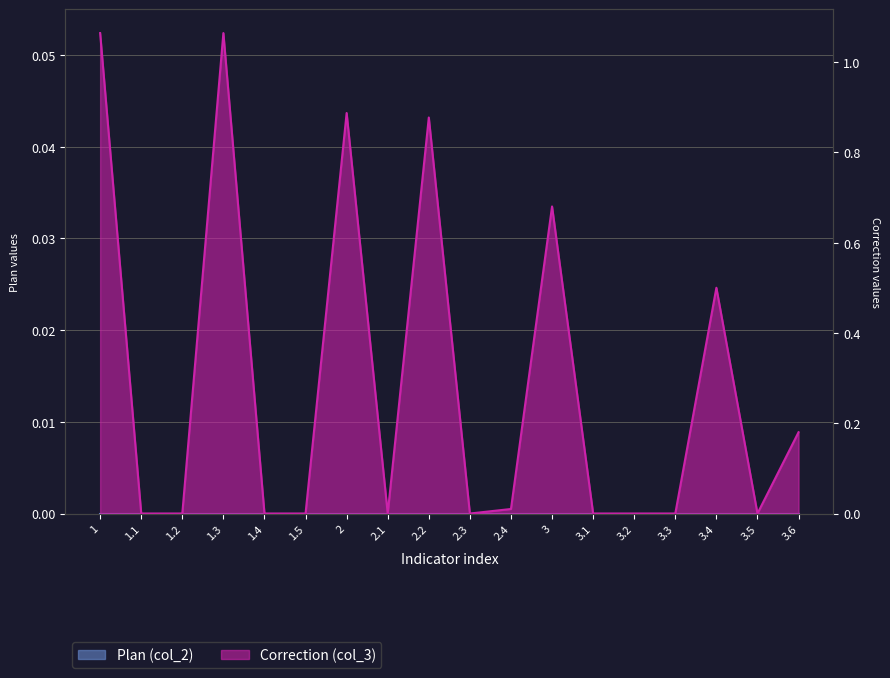

Is it true that the value at 3.2 is 0.0?

True